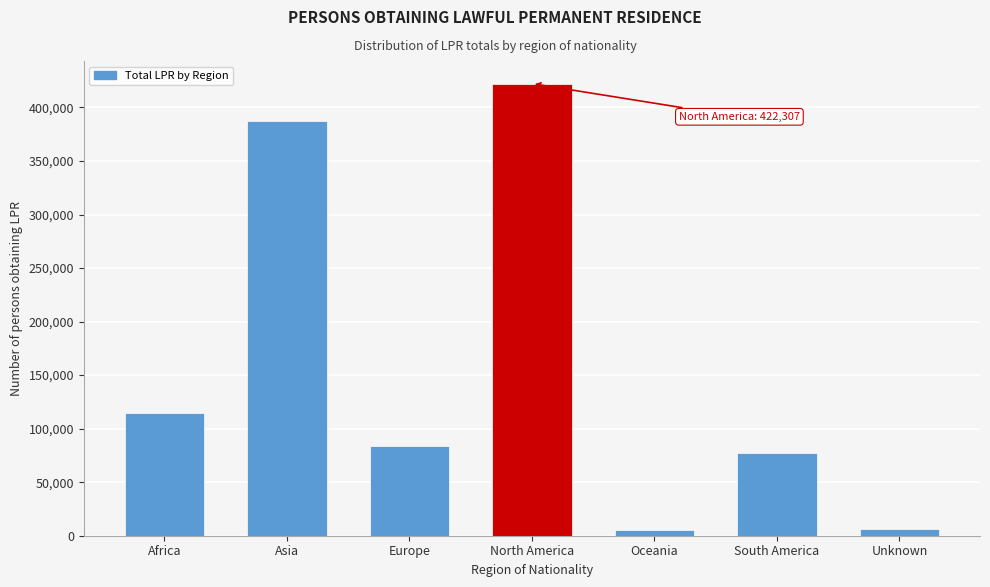

Between North America and Europe, which is larger?

North America